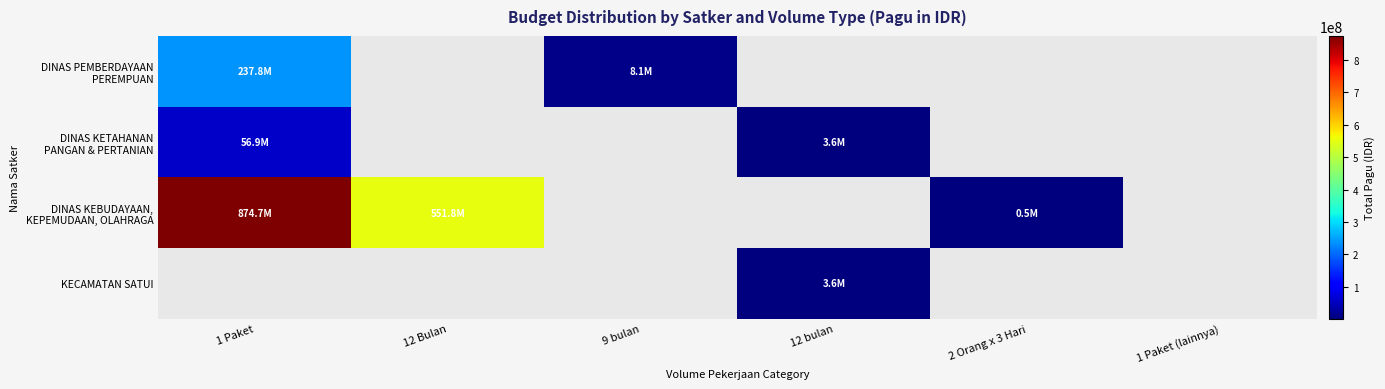

At which category does the chart reach its peak across all series?

1 Paket